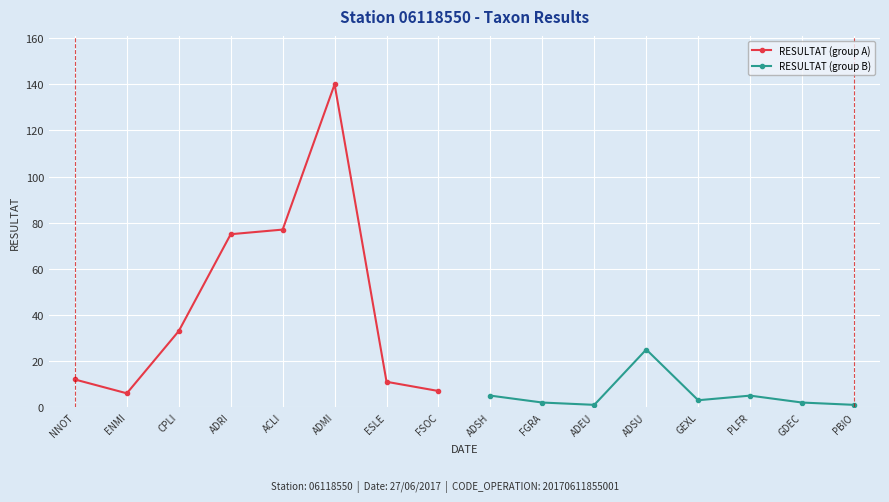

Where is RESULTAT (group A) nearest to the value 73?

ADRI